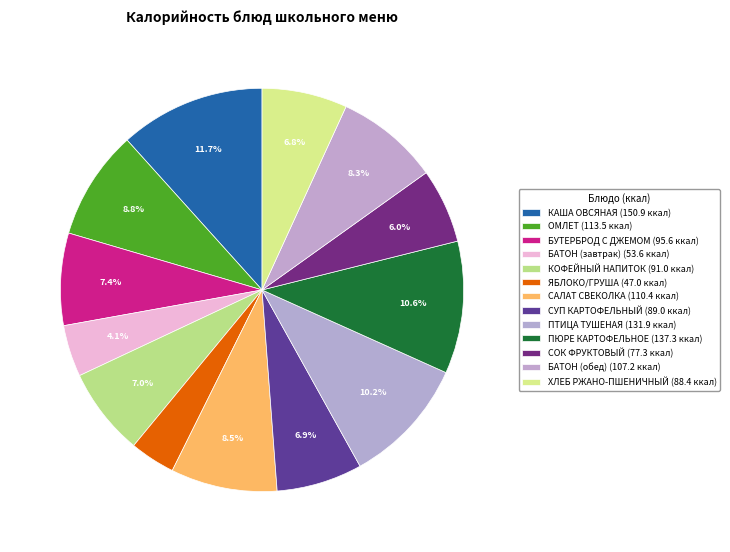

Rank the categories by value from lowest to highest.

ЯБЛОКО/ГРУША, БАТОН (завтрак), СОК ФРУКТОВЫЙ, ХЛЕБ РЖАНО-ПШЕНИЧНЫЙ, СУП КАРТОФЕЛЬНЫЙ, КОФЕЙНЫЙ НАПИТОК, БУТЕРБРОД С ДЖЕМОМ, БАТОН (обед), САЛАТ СВЕКОЛКА, ОМЛЕТ, ПТИЦА ТУШЕНАЯ, ПЮРЕ КАРТОФЕЛЬНОЕ, КАША ОВСЯНАЯ